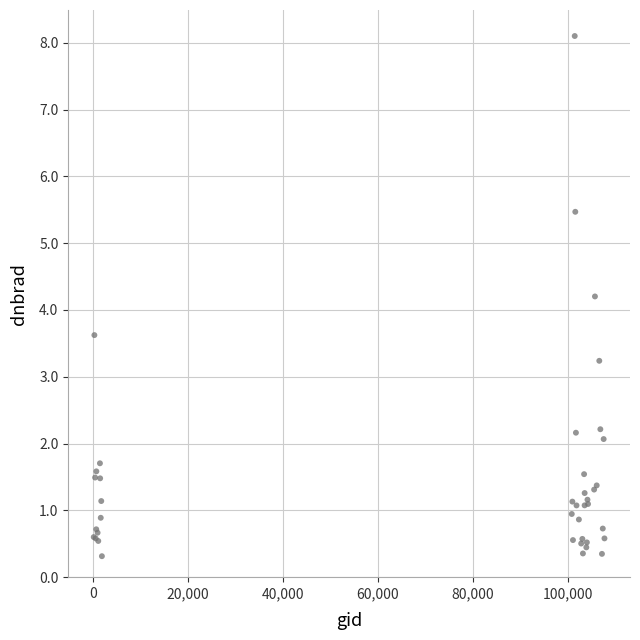

What Y value in the scatter plot is closest to 4?

4.2